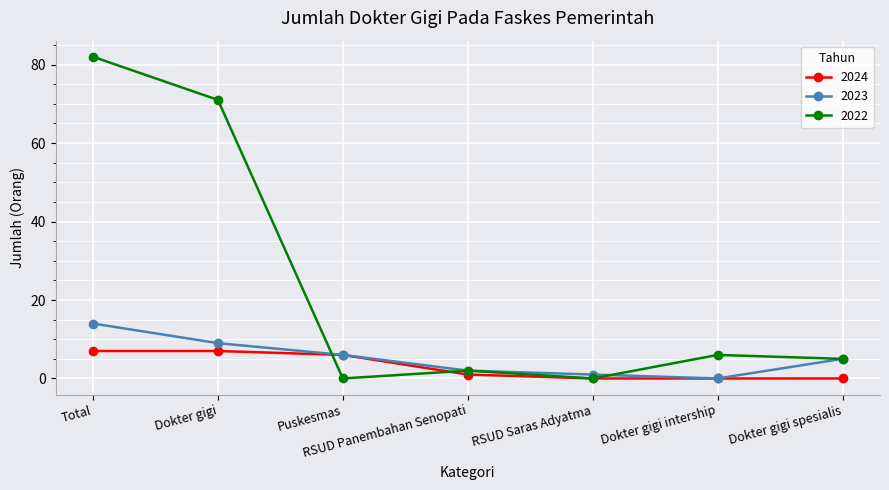

What position from the right is Dokter gigi spesialis?

1